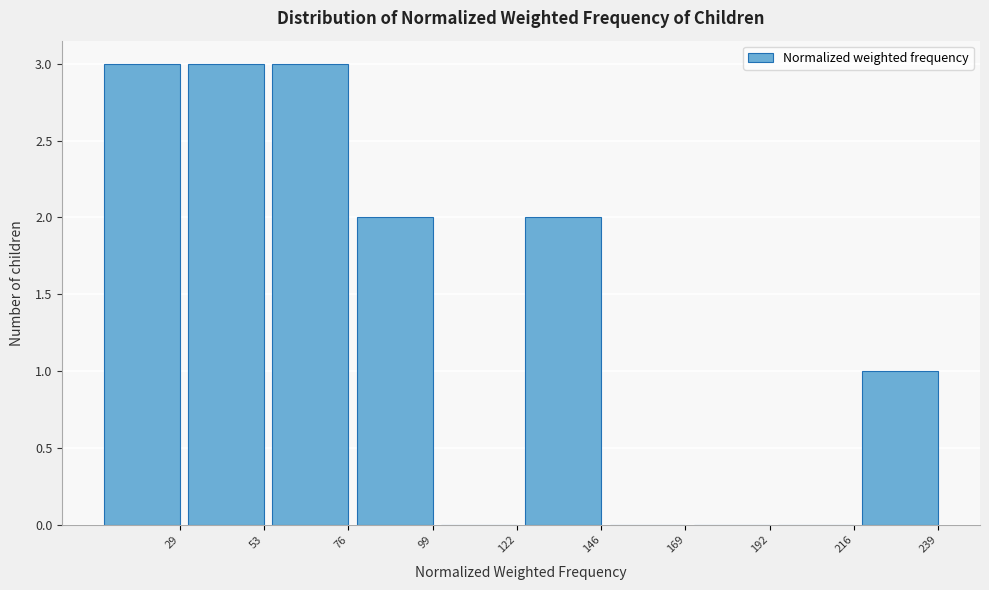

Reading left to right, extract all data points from this chart.

29=3	53=3	76=3	99=2	122=0	146=2	169=0	192=0	216=0	239=1